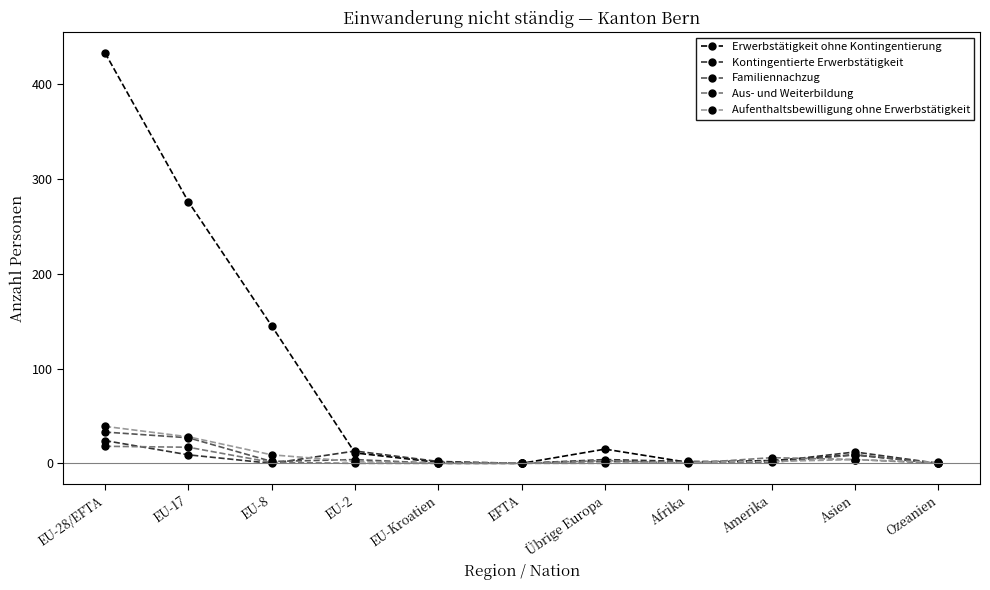

How many distinct data groups are displayed?

5